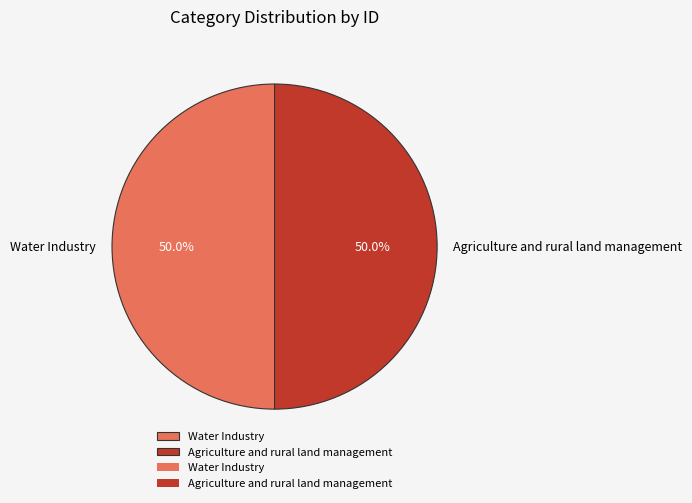

To the nearest percent, what is the average slice percentage?

50%